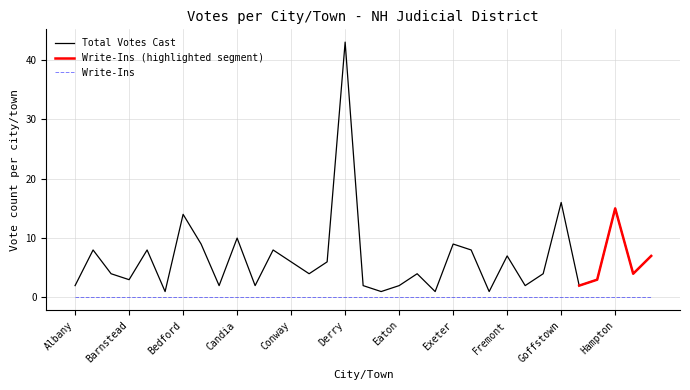

True or false: there are more than 0 points higher than both neighbors.

True